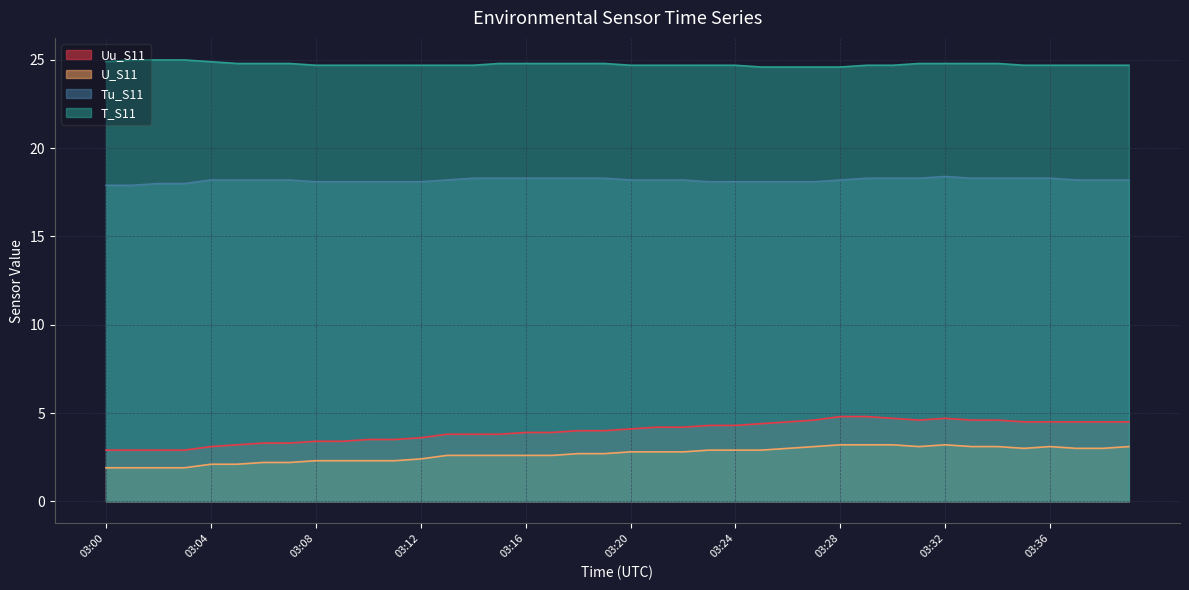

True or false: Tu_S11 has more than 0 points higher than both neighbors.

True